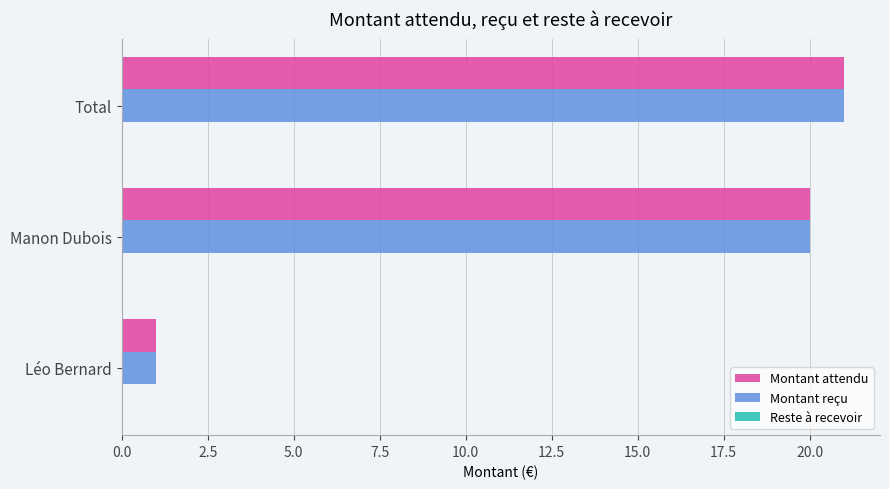

Which label corresponds to the largest value in the chart?

Total